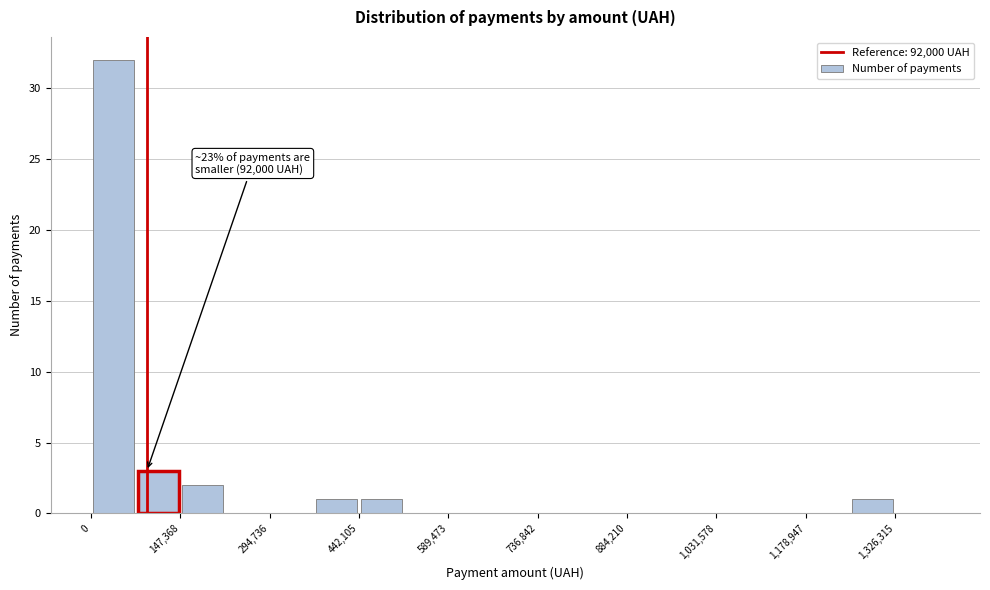

Read against the x-axis, roughly where is the centre of the tallest bar?

40000